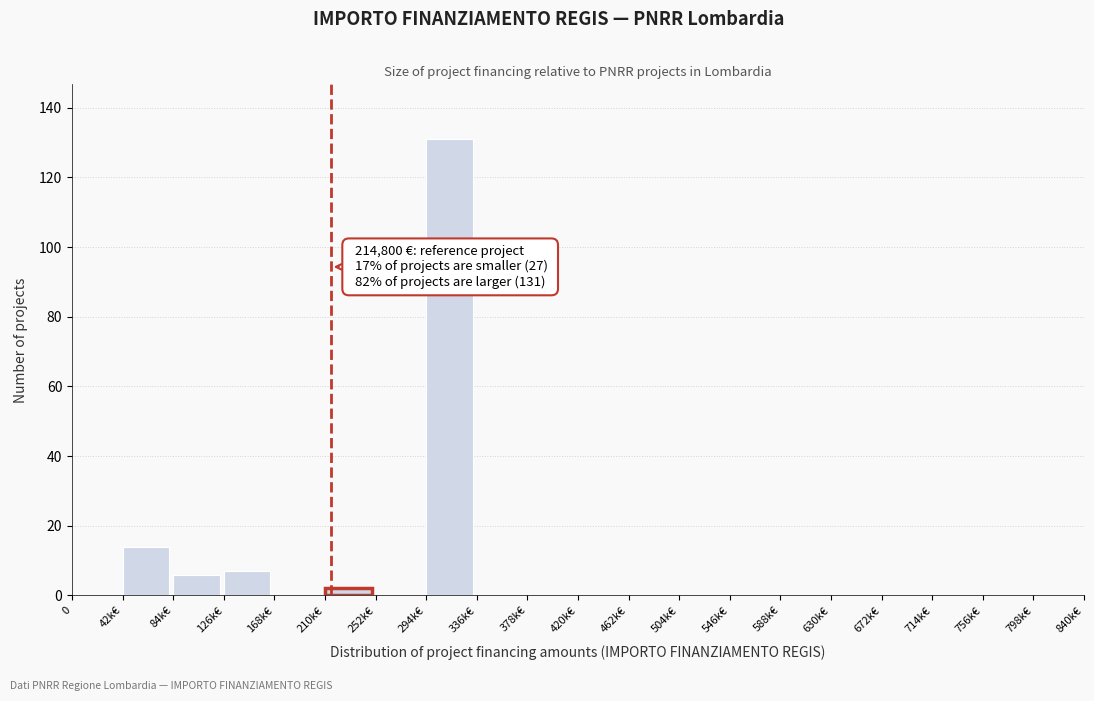

Reading right to left, what are all the values shown in this chart?

798k€=0	756k€=0	714k€=0	672k€=0	630k€=0	588k€=0	546k€=0	504k€=0	462k€=0	420k€=0	378k€=0	336k€=0	294k€=131	252k€=0	210k€=2	168k€=0	126k€=7	84k€=6	42k€=14	0=0